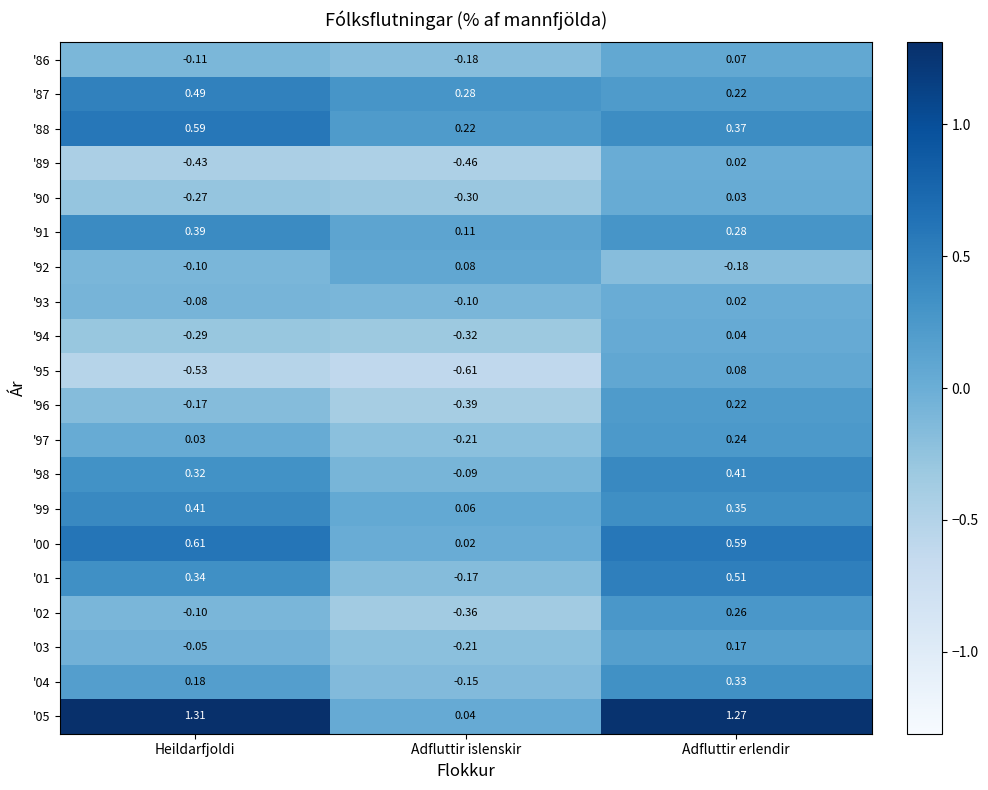

Which category has the highest value in the '99 series?

Heildarfjoldi